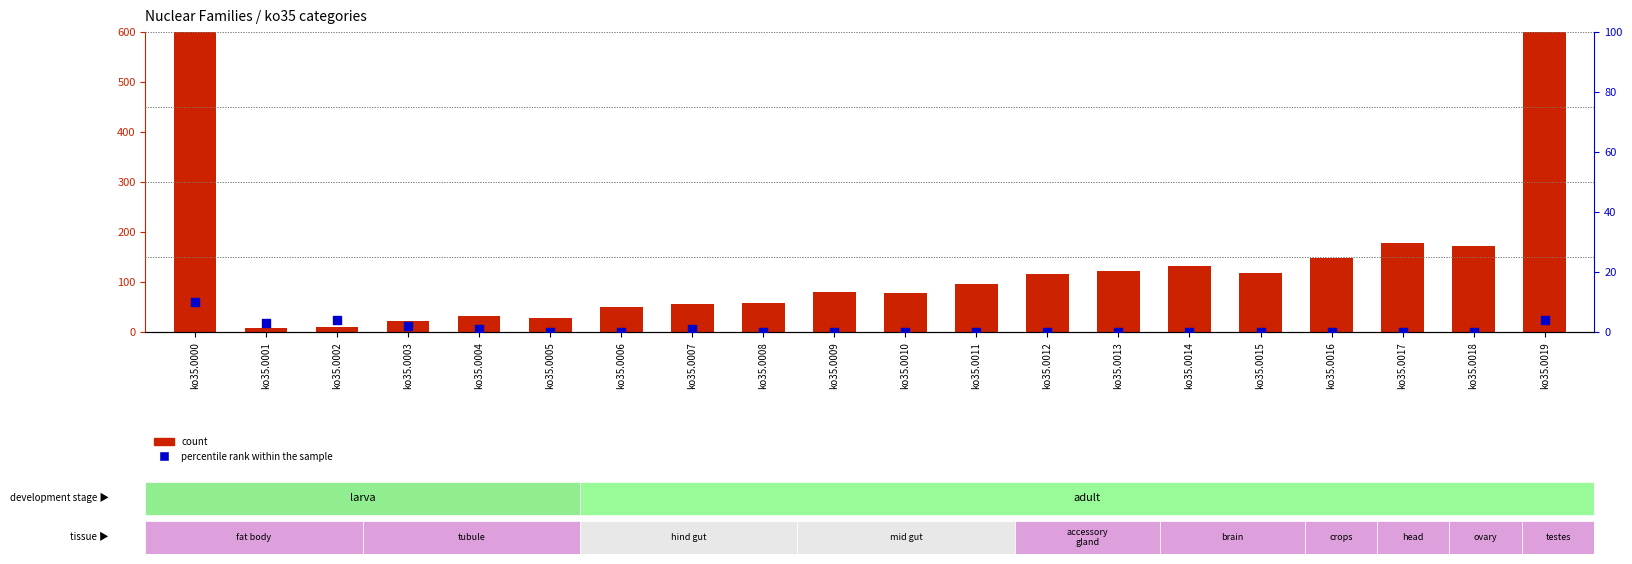

Which series has the largest total across all categories?

count